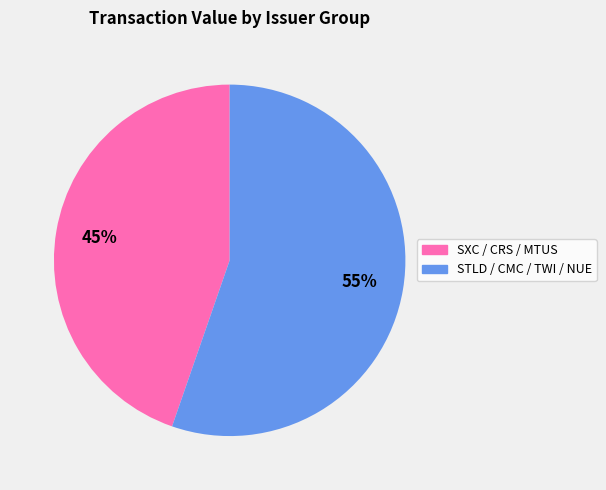

Is there a majority slice in this chart?

Yes